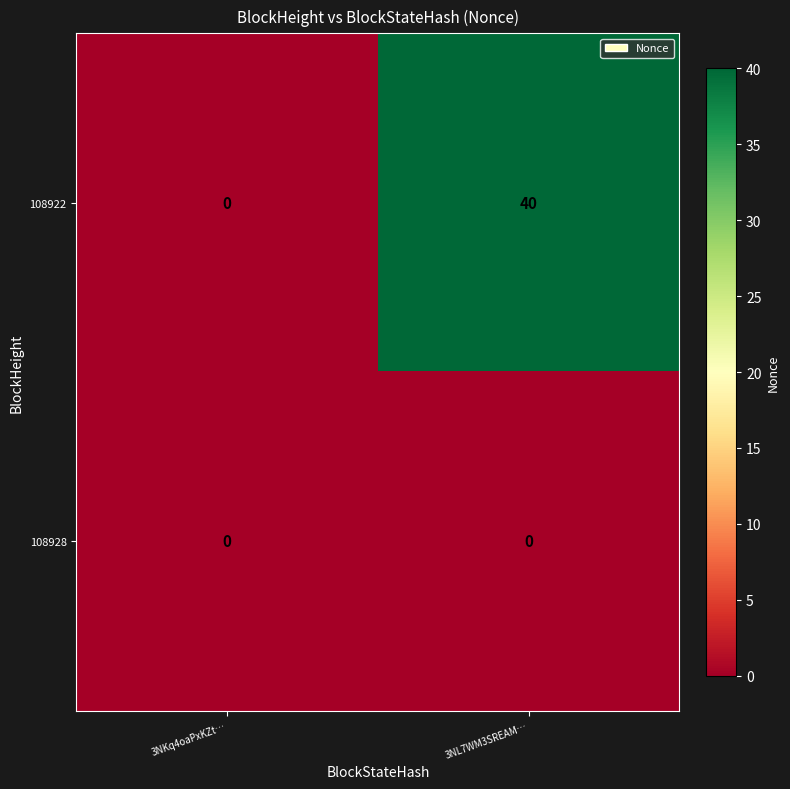

Reading left to right, transcribe all the data shown in this chart.

108922: 3NKq4oaPxKZt…=0	3NL7WM3SREAM…=40
108928: 3NKq4oaPxKZt…=0	3NL7WM3SREAM…=0